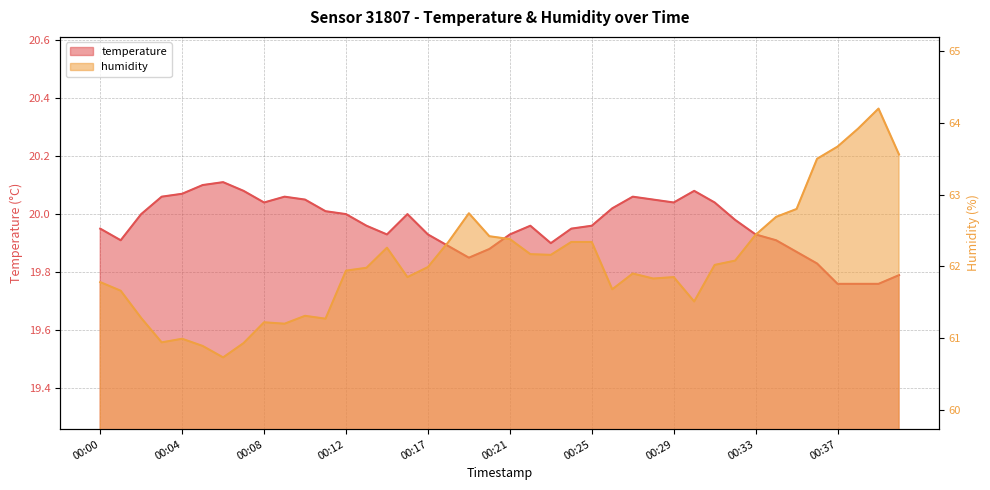

What is the average value of the temperature series?

20.0